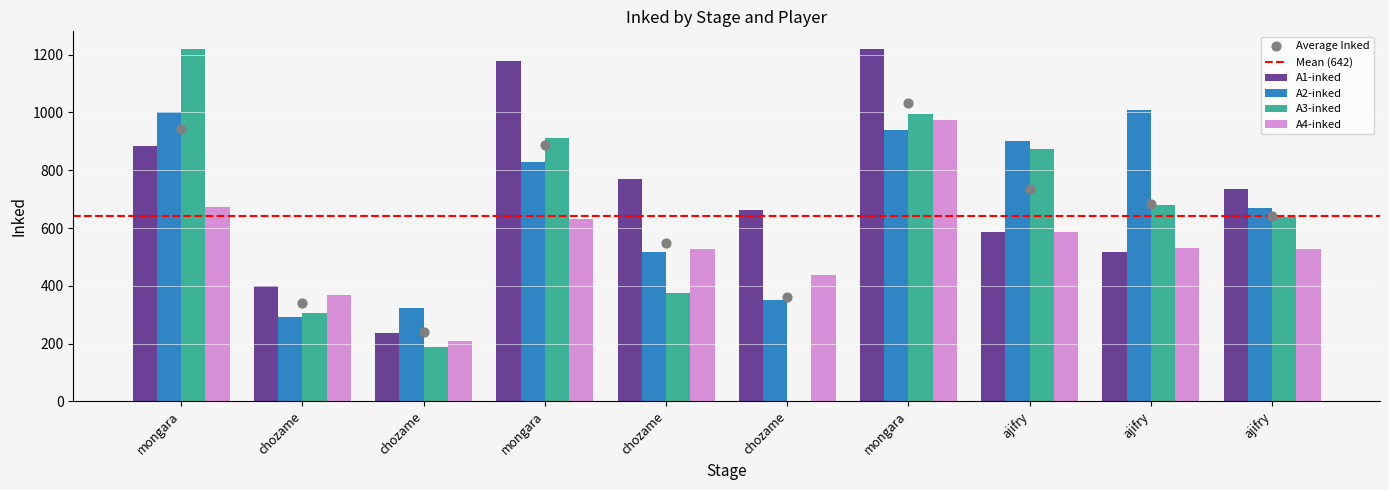

At which category is the sum across all series the highest?

mongara